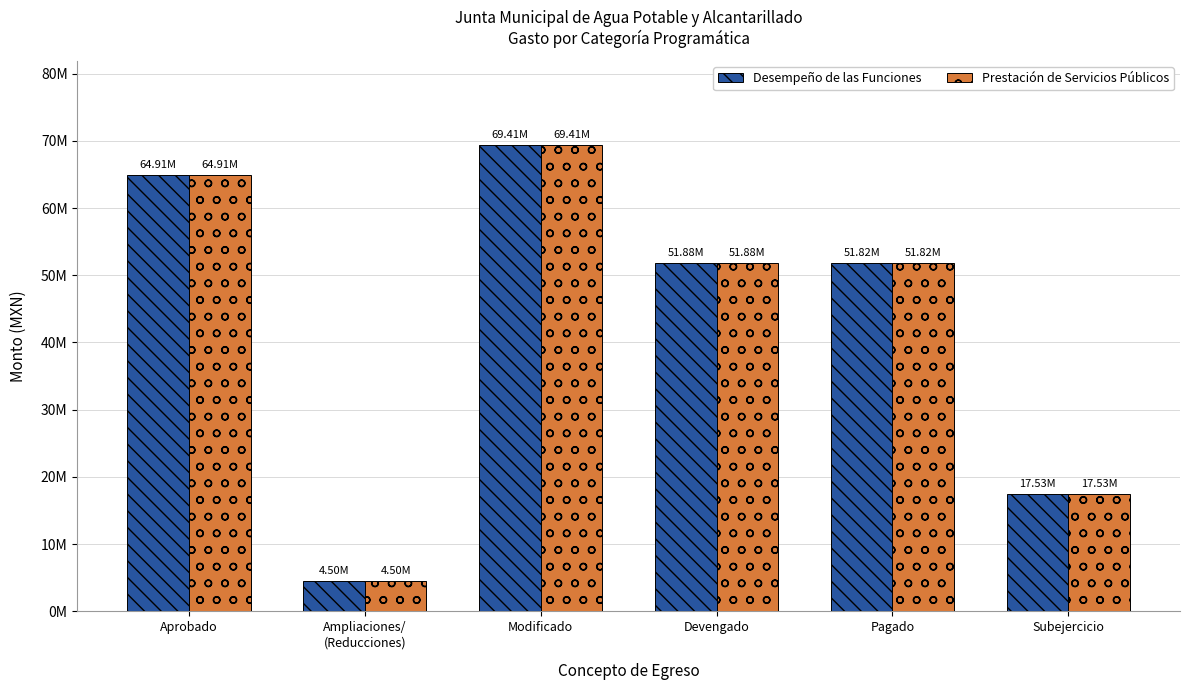

At Subejercicio, list the series in order from largest to smallest.

Desempeño de las Funciones, Prestación de Servicios Públicos